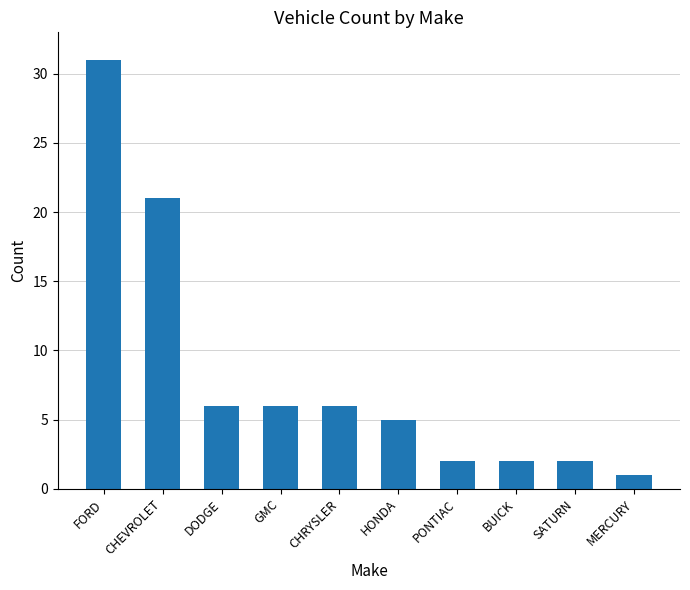

What is the value of the 10th bar from the left?

1